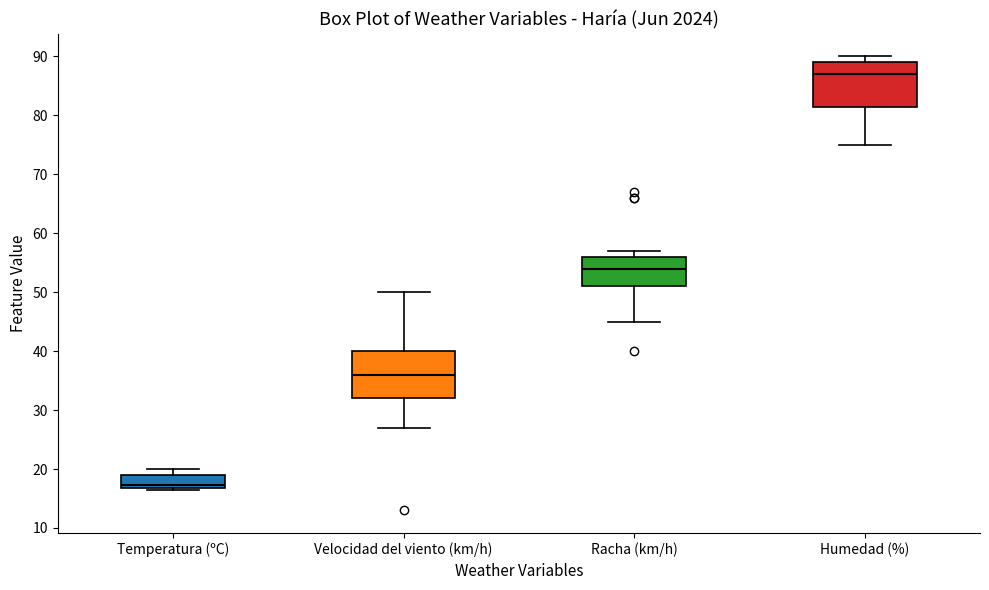

Reading left to right, read every box against the y-axis: the position of its median line, the range the box covers, and the ends of its whiskers. The values are not printed on the chart, so give them approximately, as read against the axis.

Temperatura (ºC): median 17 (just above the box's lower edge), box 17 to 19, whiskers 17 (just below the box's lower edge) to 20
Velocidad del viento (km/h): median 36, box 32 to 40, whiskers 27 to 50
Racha (km/h): median 54, box 51 to 56, whiskers 45 to 57
Humedad (%): median 87, box 82 to 89, whiskers 75 to 90